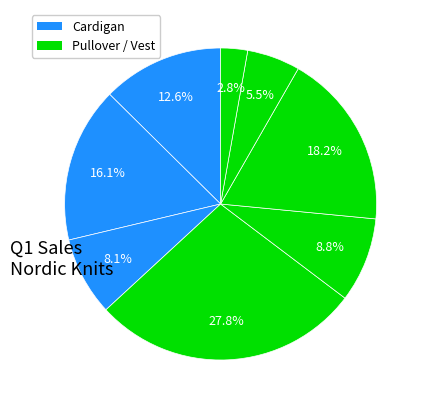

How many segments does this pie chart have?

8